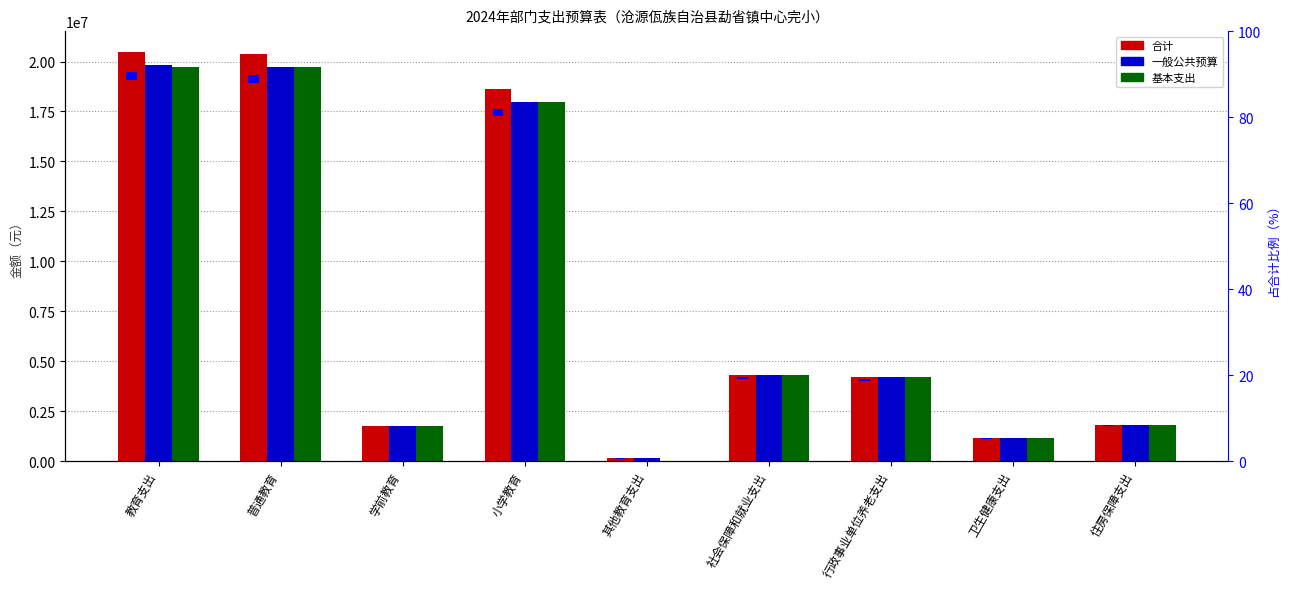

Which category has the lowest value in the 基本支出 series?

其他教育支出